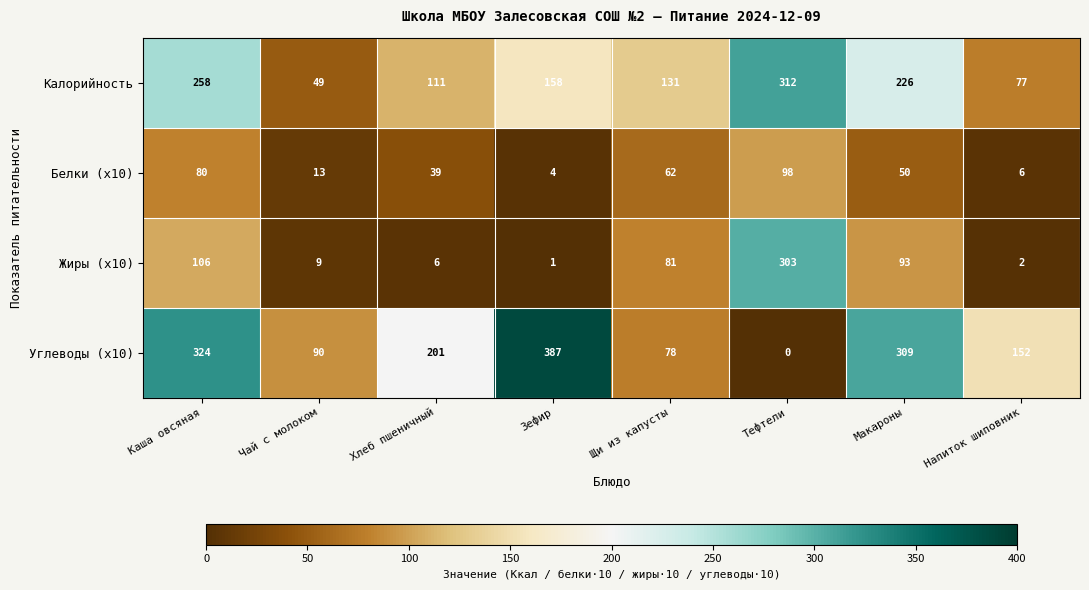

Between Макароны and Напиток шиповник, which series saw the biggest shift?

Углеводы (x10)